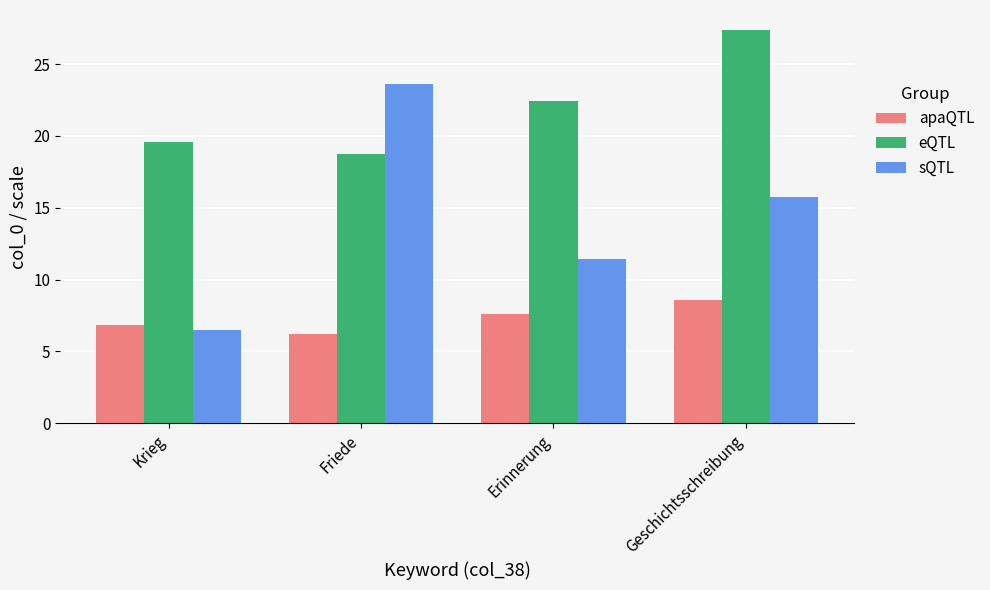

What is the difference between the highest and lowest values at Friede?

17.4